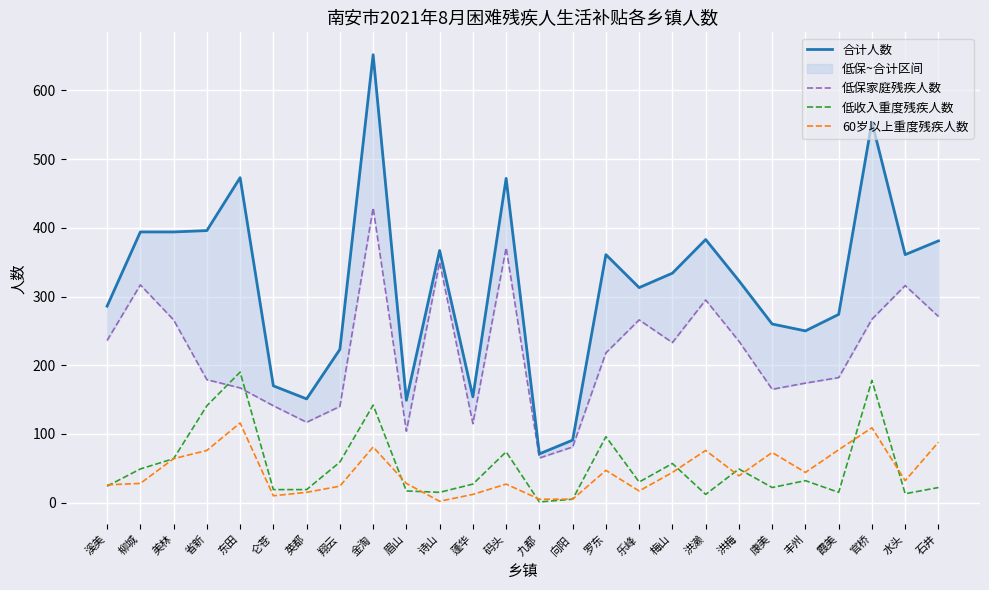

What is the average value of the 低保家庭残疾人数 series?

219